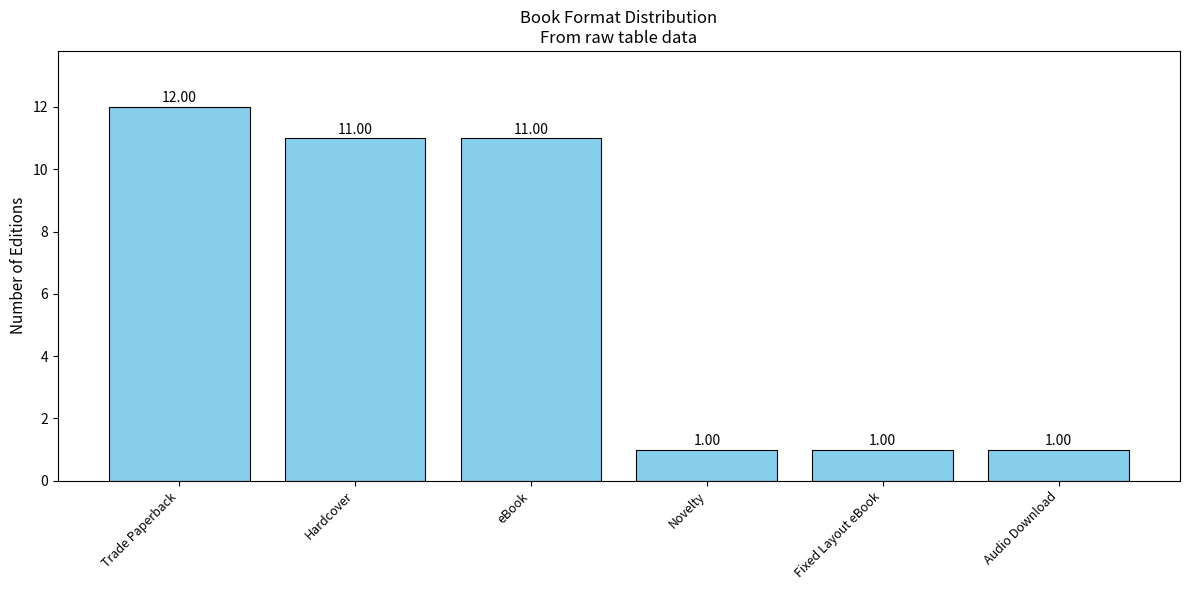

Between Hardcover and Novelty, which is larger?

Hardcover